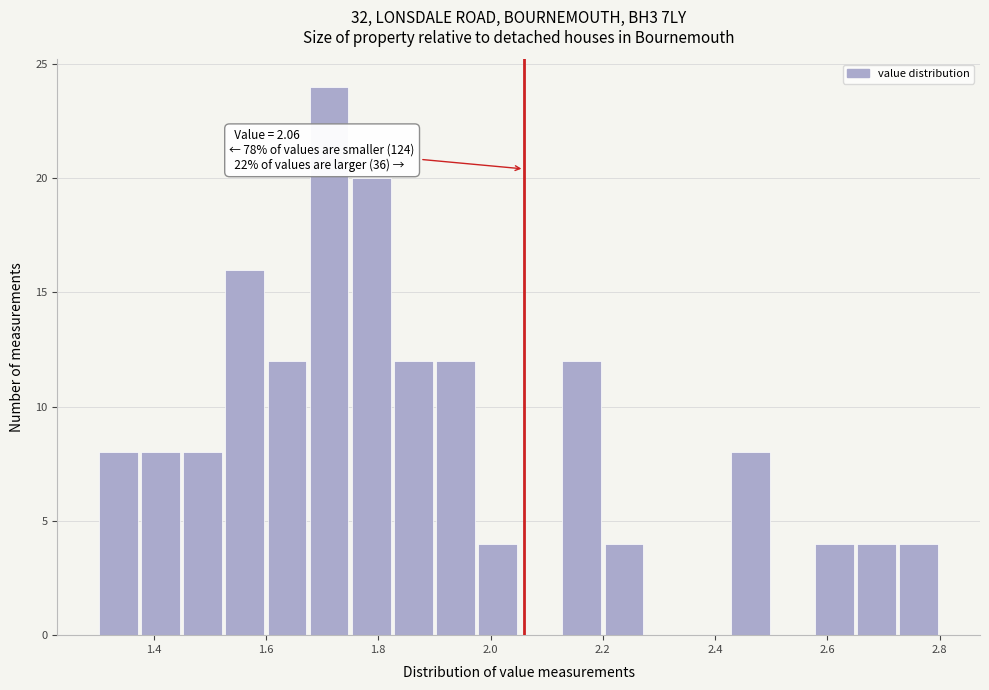

Read against the x-axis, roughly where is the centre of the tallest bar?

1.72